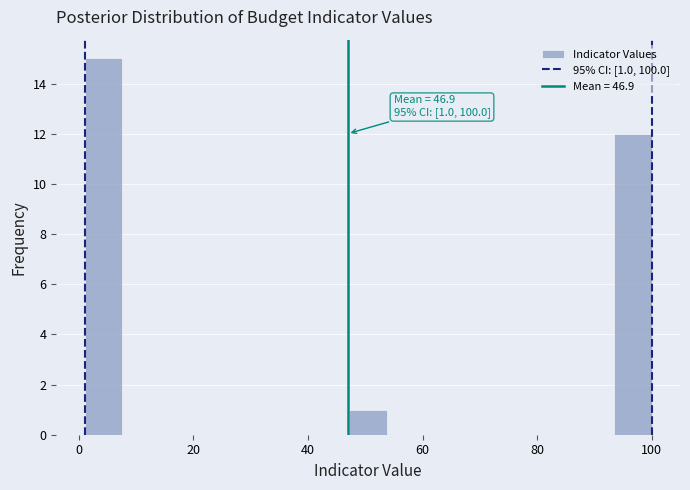

Around what value on the x-axis is the tallest bar? Give the approximate position of its centre, as read against the axis.

4